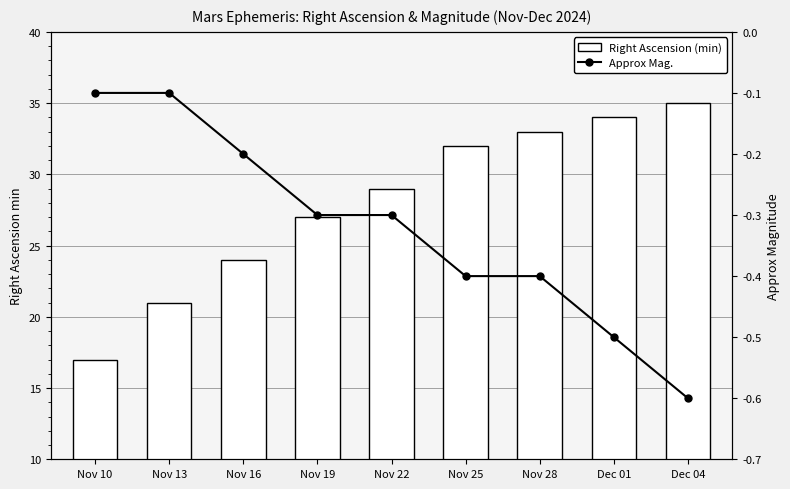

Reading left to right, transcribe all the data shown in this chart.

Right Ascension (min): 17.0	21.0	24.0	27.0	29.0	32.0	33.0	34.0	35.0
Approx Mag.: -0.1	-0.1	-0.2	-0.3	-0.3	-0.4	-0.4	-0.5	-0.6